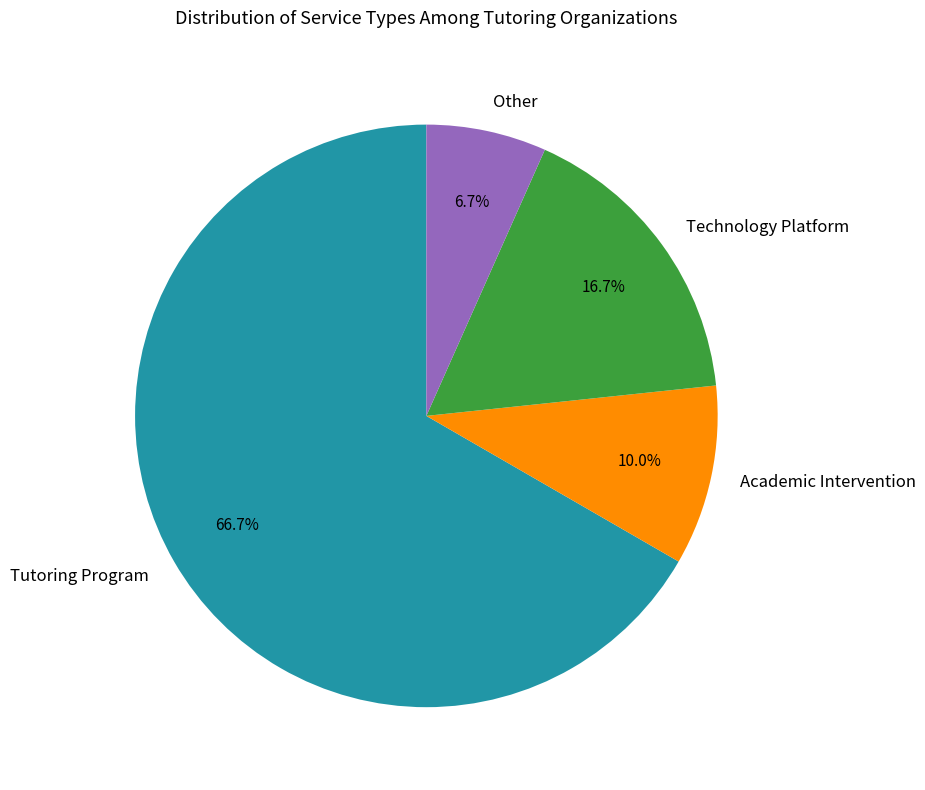

What percentage is the Academic Intervention slice, to the nearest percent?

10%